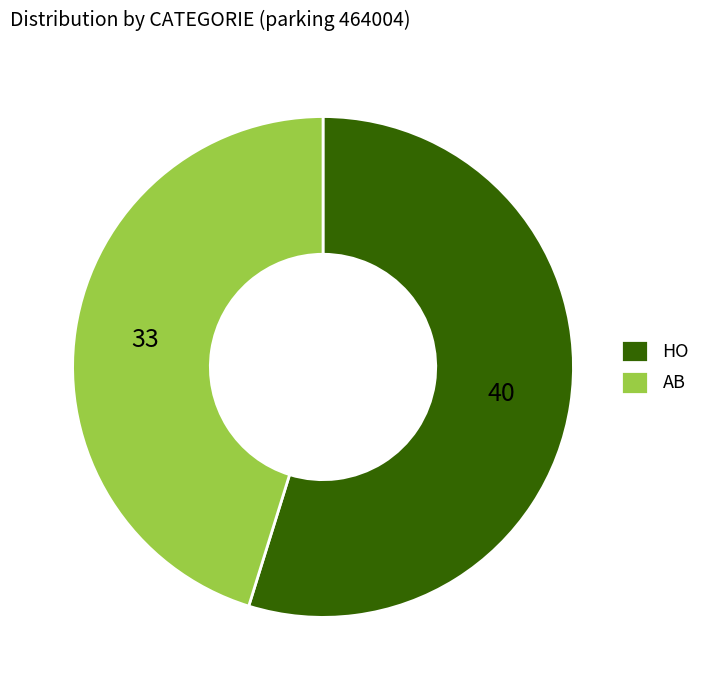

Is it true that AB is 54% of the pie?

False